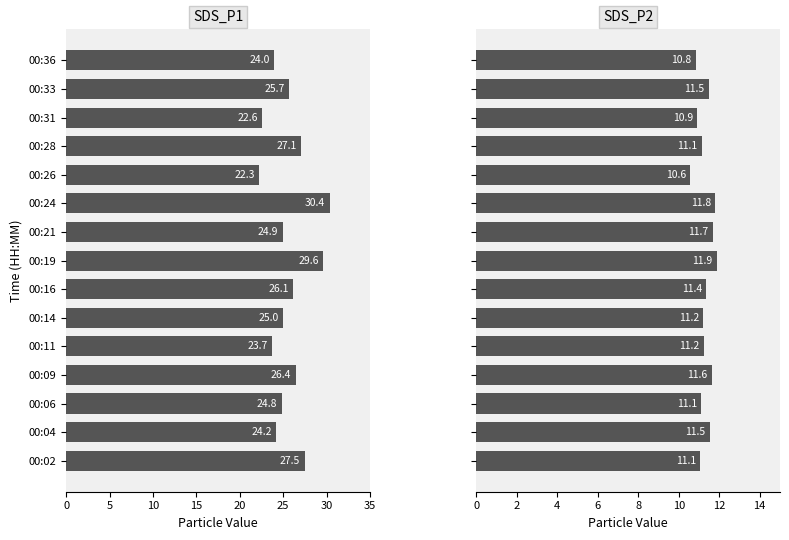

What is the value of the SDS_P1 bar at the 9th from the left?

24.9